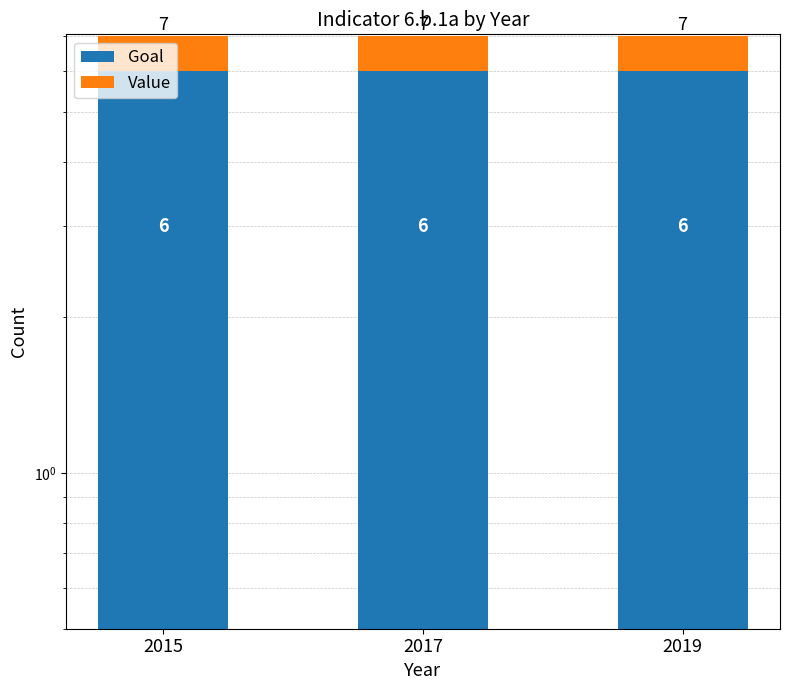

What is the sum of the Value values at 2017 and 2015?

2